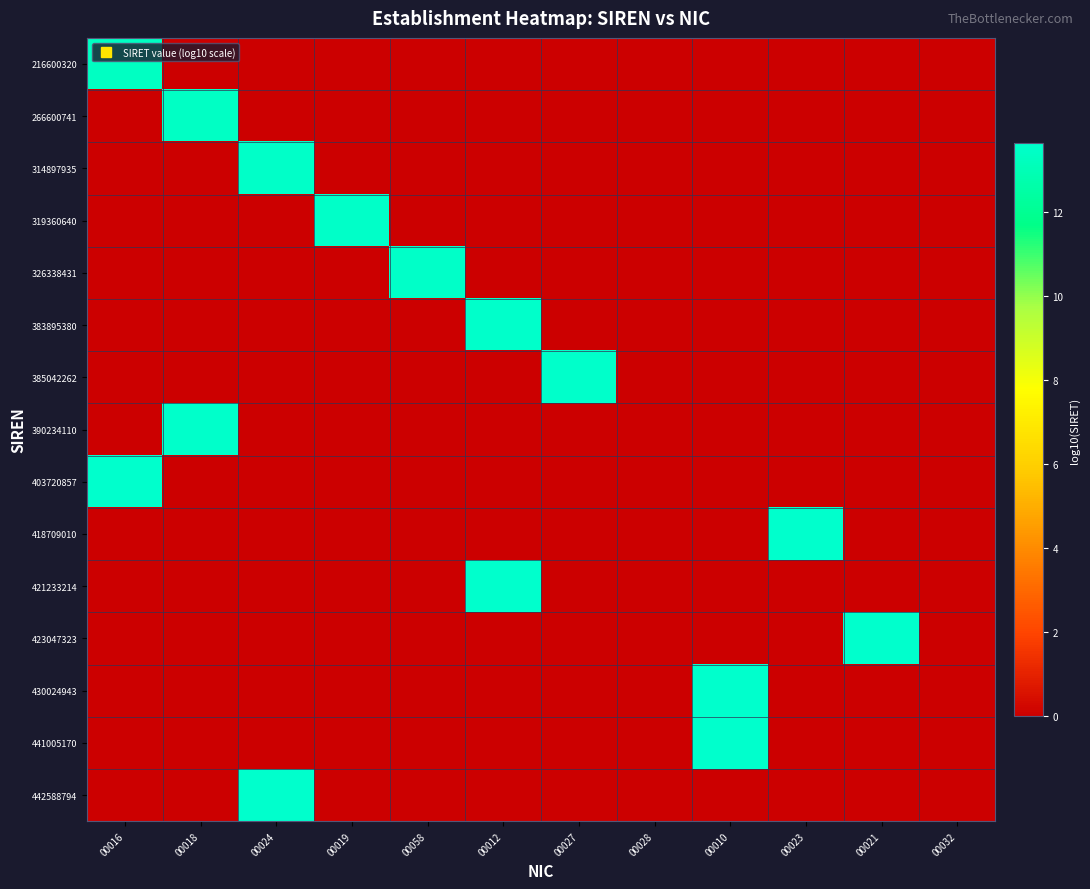

Rank the series by their maximum value, from lowest to highest.

216600320, 266600741, 314897935, 319360640, 326338431, 383895380, 385042262, 390234110, 403720857, 418709010, 421233214, 423047323, 430024943, 441005170, 442588794